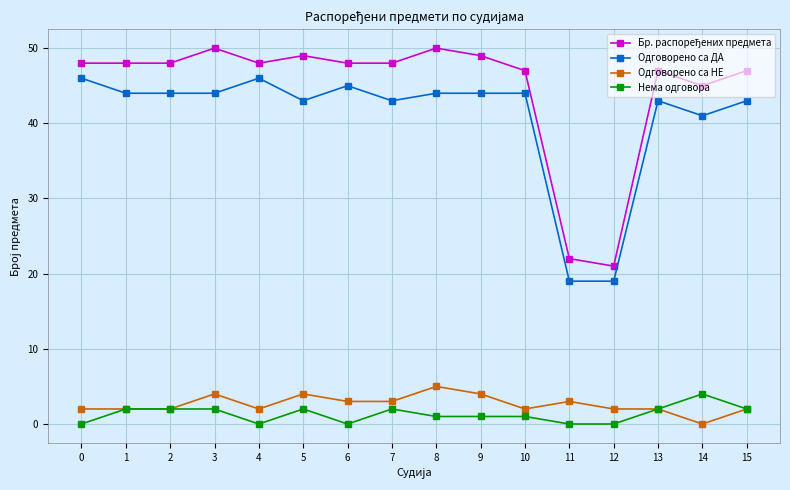

What is the value of the Нема одговора point at the 2nd from the left?

2